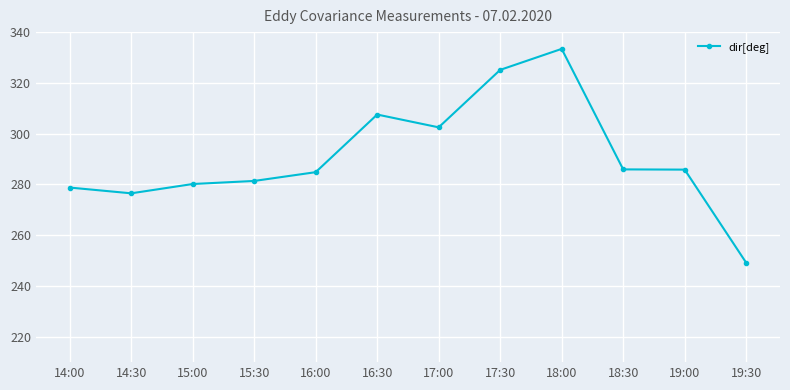

Does the chart have visible grid lines?

Yes